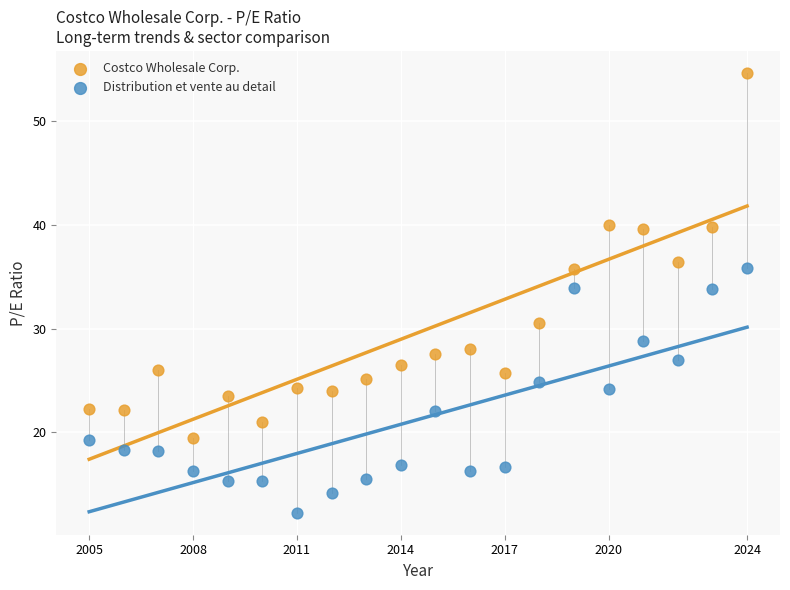

What are all the series names shown in the legend?

Costco Wholesale Corp., Distribution et vente au detail